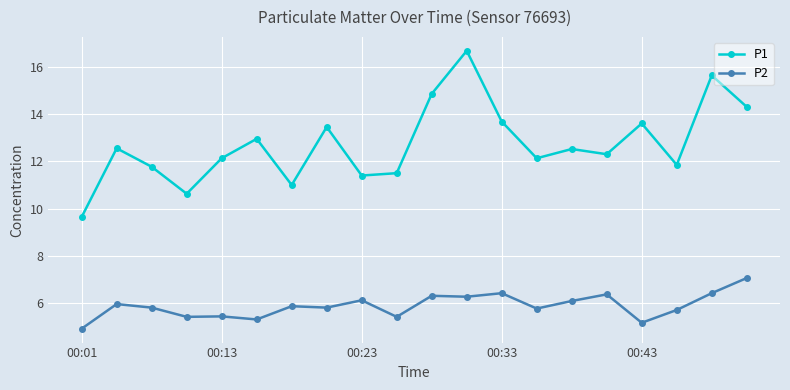

Which series has the largest range (max minus min)?

P1